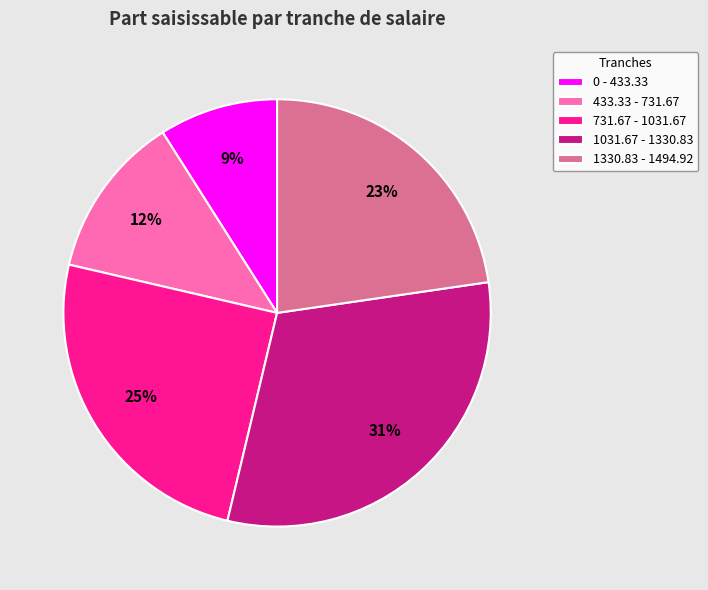

Which slice is the smallest?

0 - 433.33